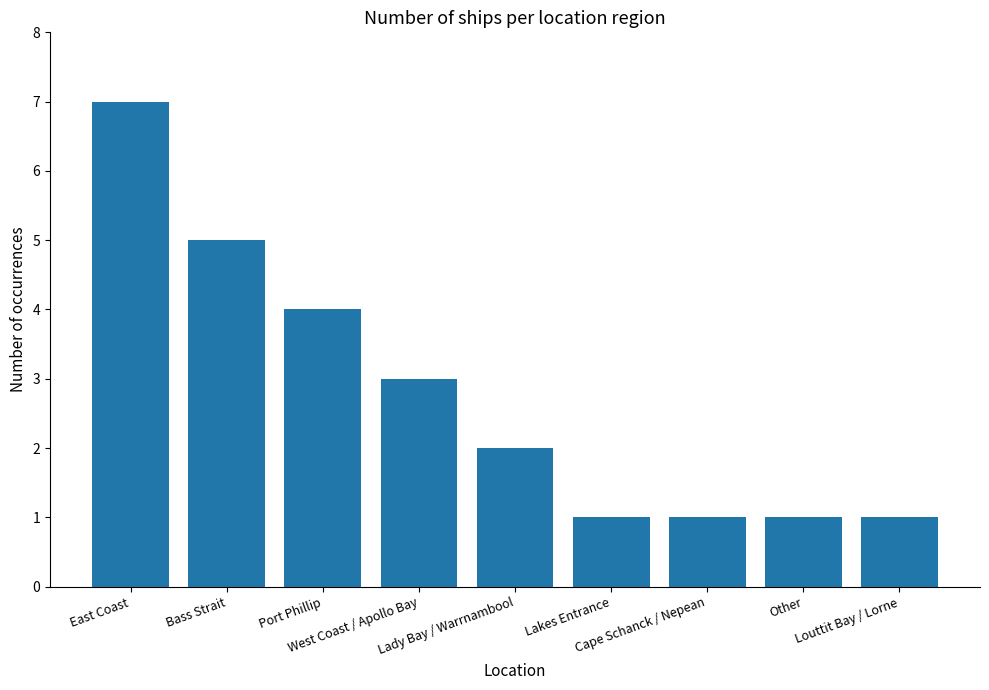

Which has a higher value, West Coast / Apollo Bay or East Coast?

East Coast